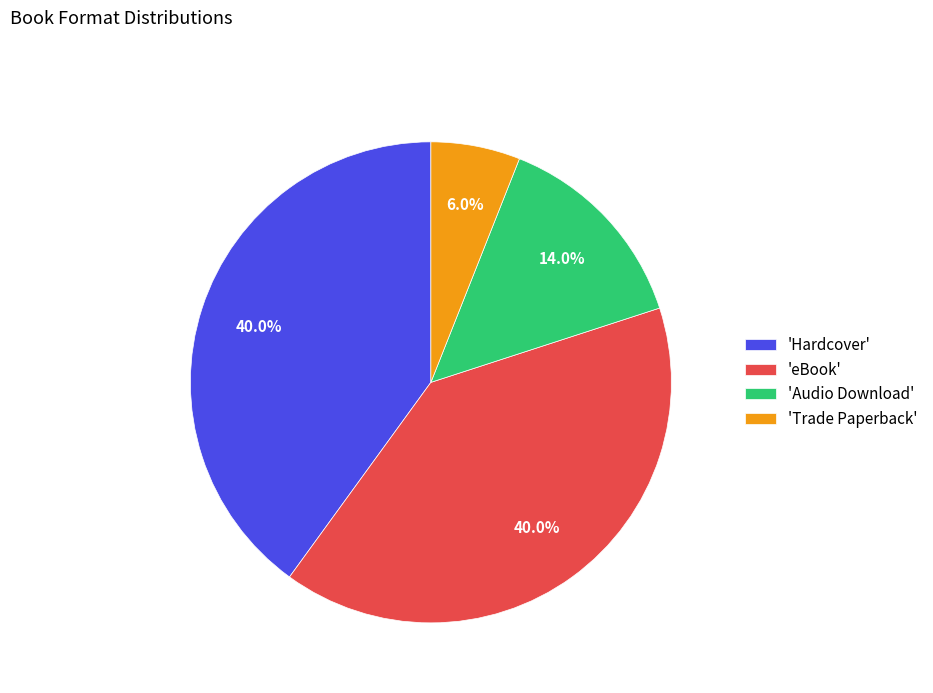

Is there any slice that represents more than half of the pie?

No